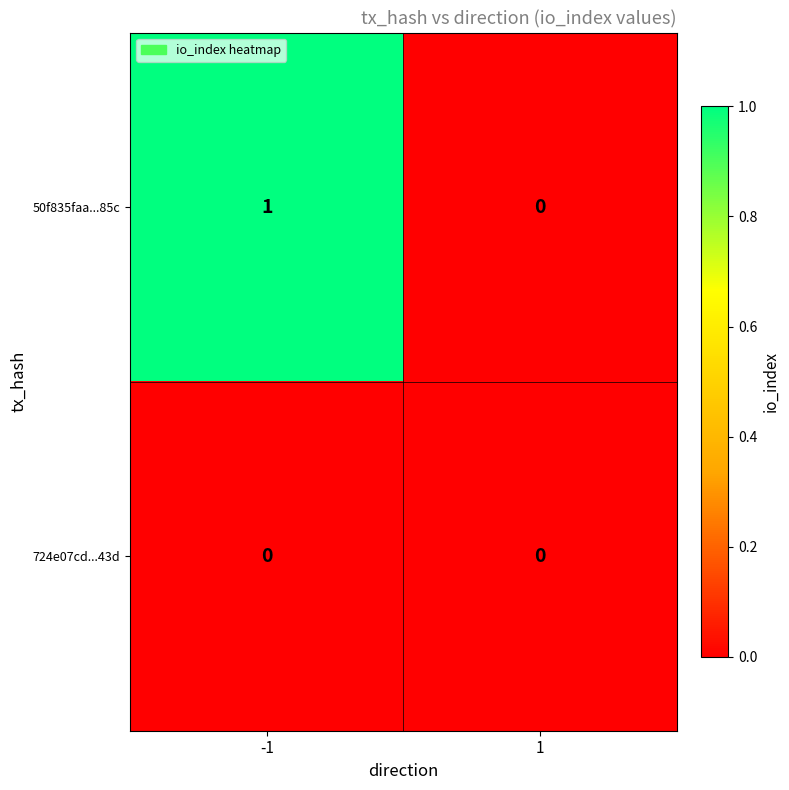

Reading left to right, extract all data points from this chart.

50f835faa...85c: 1	0
724e07cd...43d: 0	0